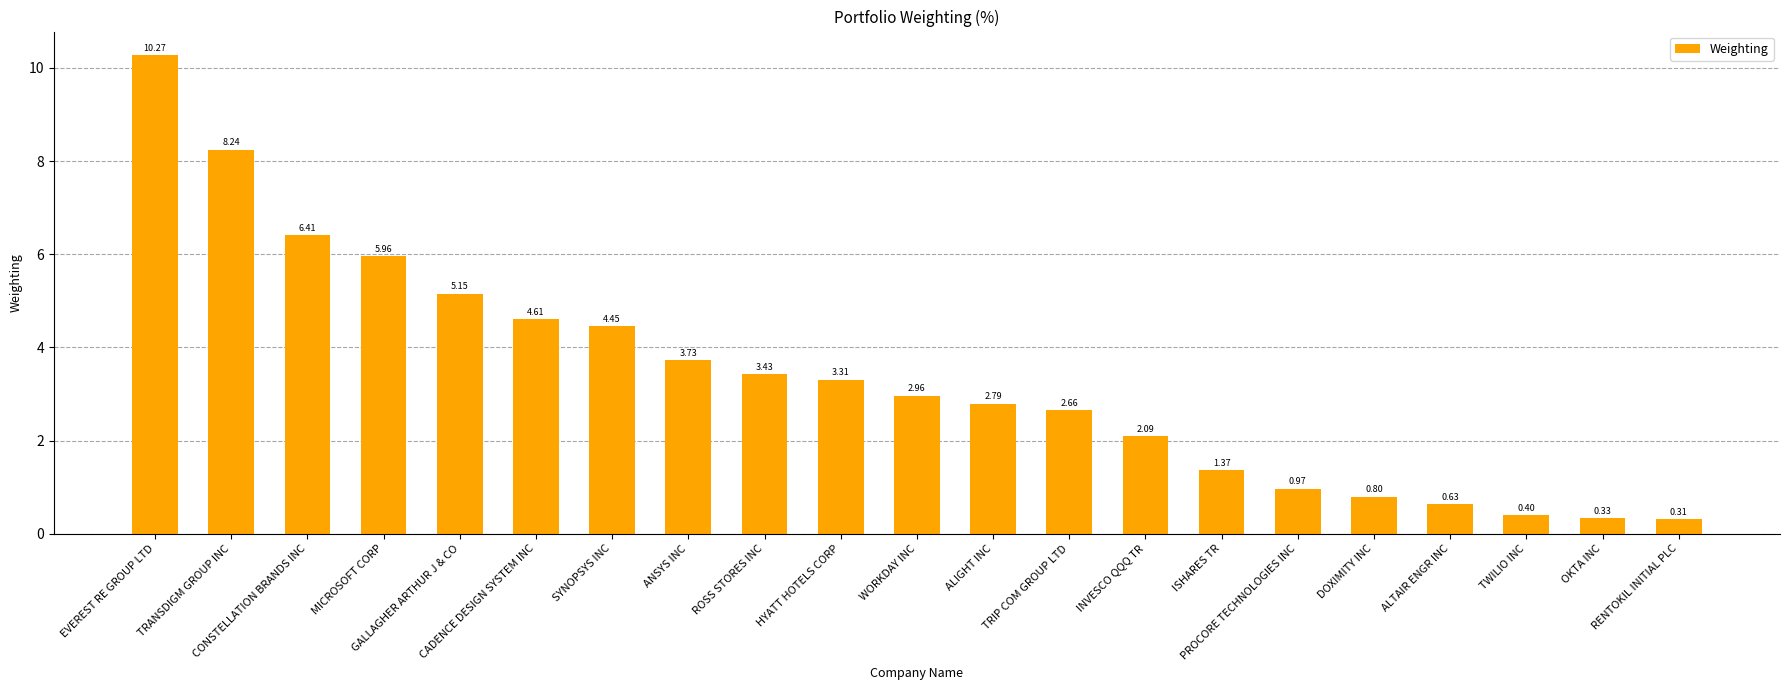

Which has a higher value, TWILIO INC or WORKDAY INC?

WORKDAY INC